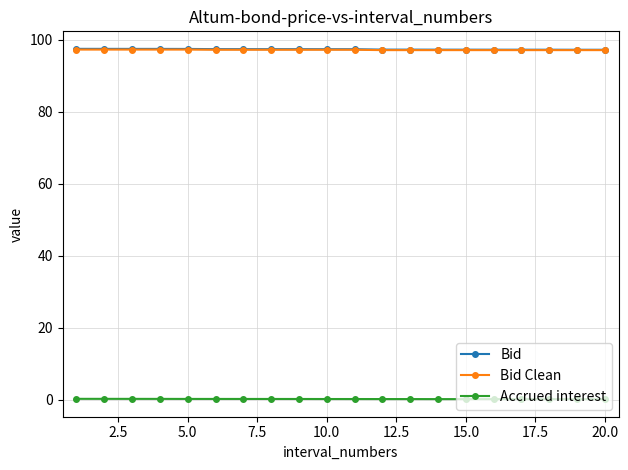

True or false: Accrued interest and Bid cross at least once.

False